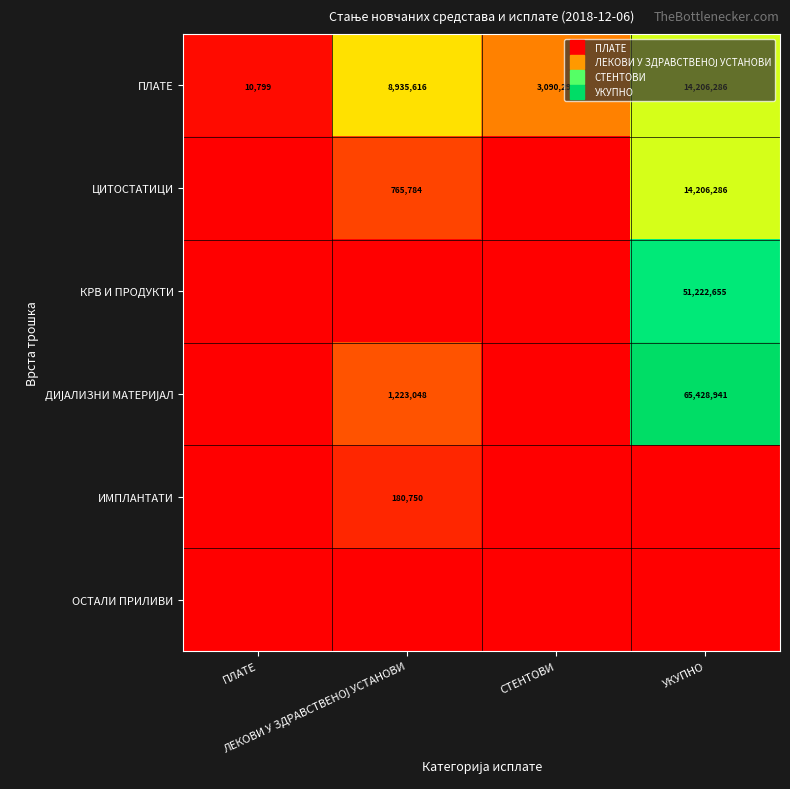

What is the maximum value for ПЛАТЕ?

14206286.2